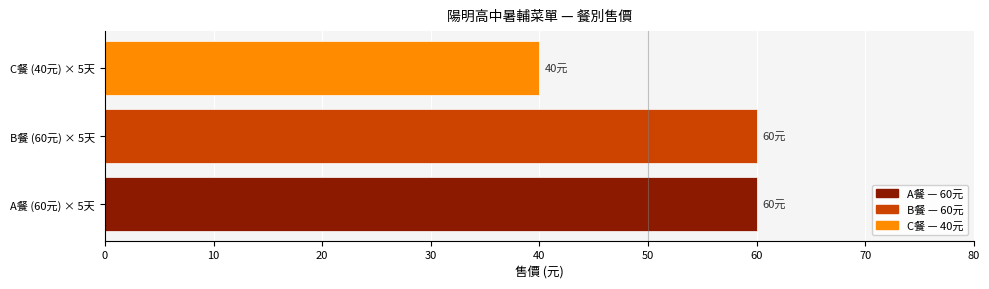

What is the greatest value displayed?

60